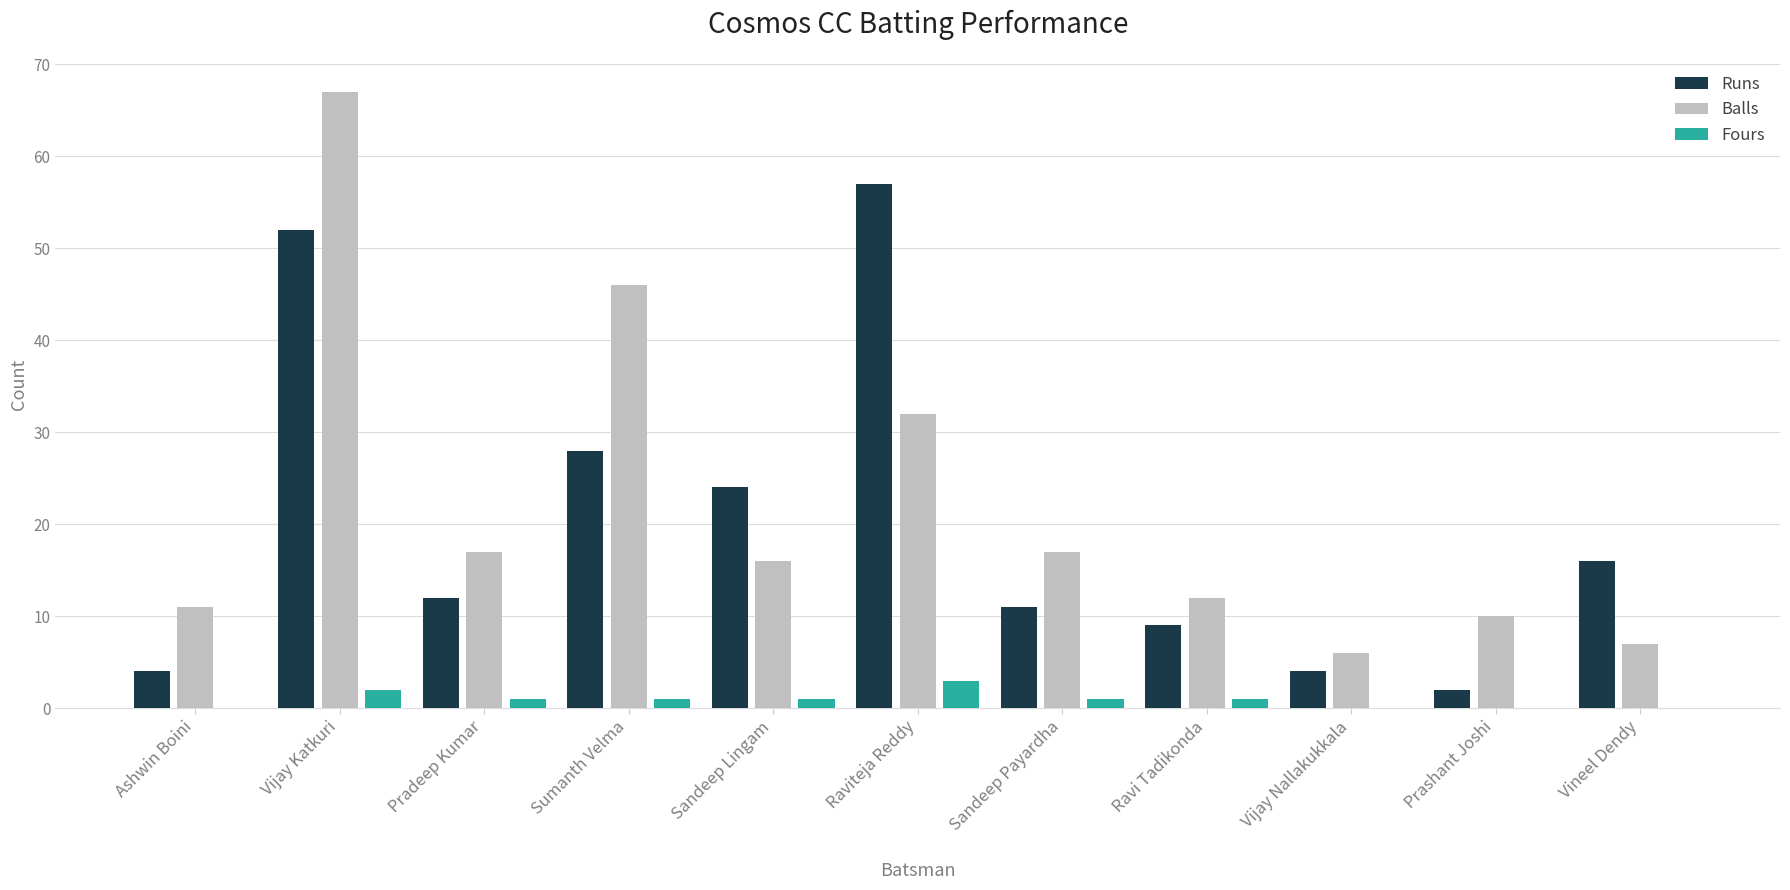

Between Sumanth Velma and Vineel Dendy, which series saw the biggest shift?

Balls